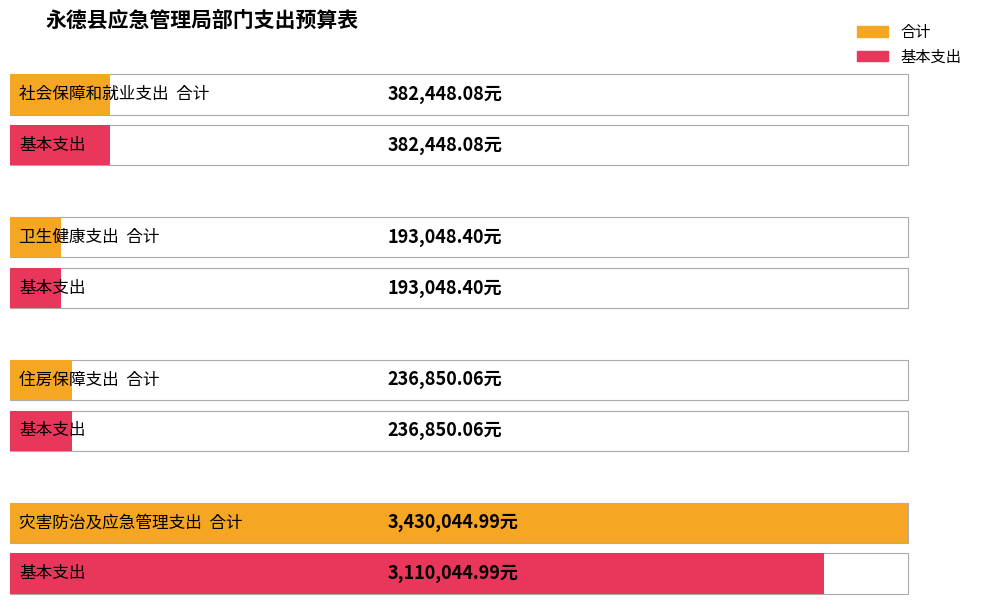

How many data points in 基本支出 are above 382448?

2